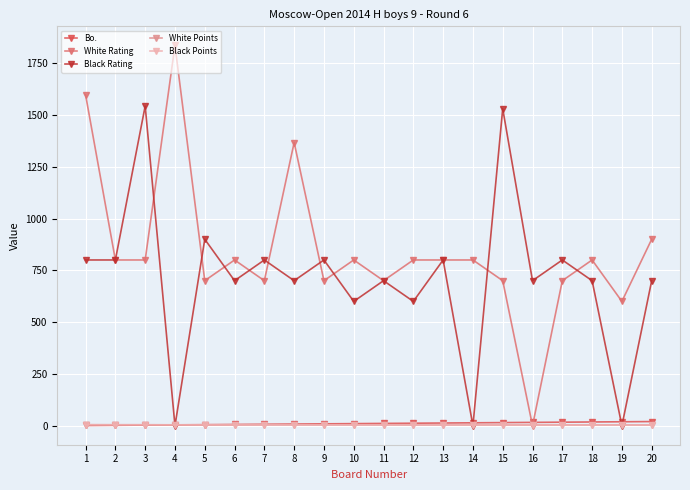

What is the total value across all series at 15?

2252.0